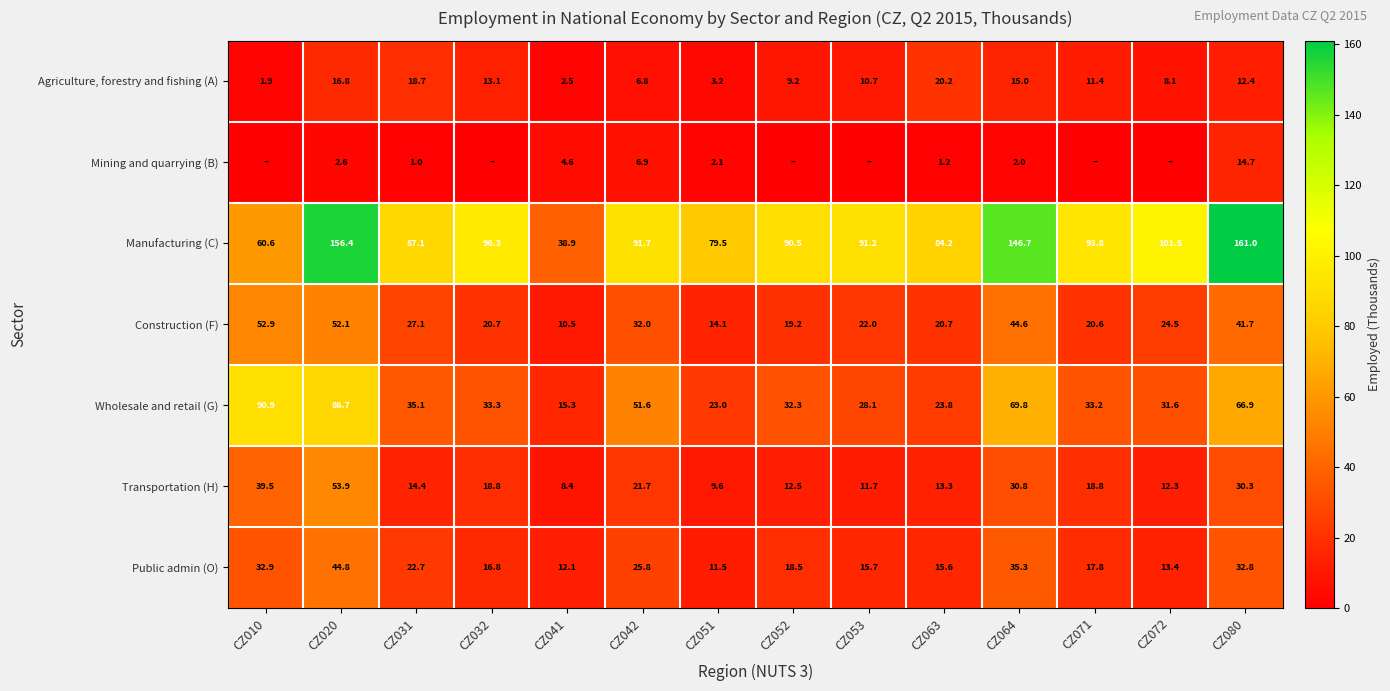

At how many categories does at least one series exceed 110?

3